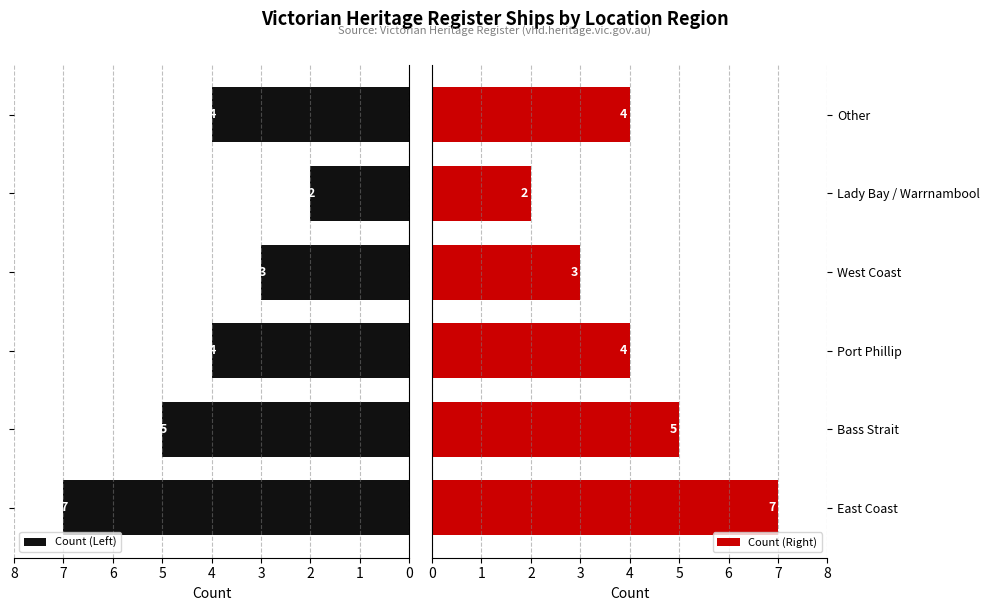

Reading left to right, list all the values displayed in this chart.

Count (Left): 7	5	4	3	2	4
Count (Right): 7	5	4	3	2	4